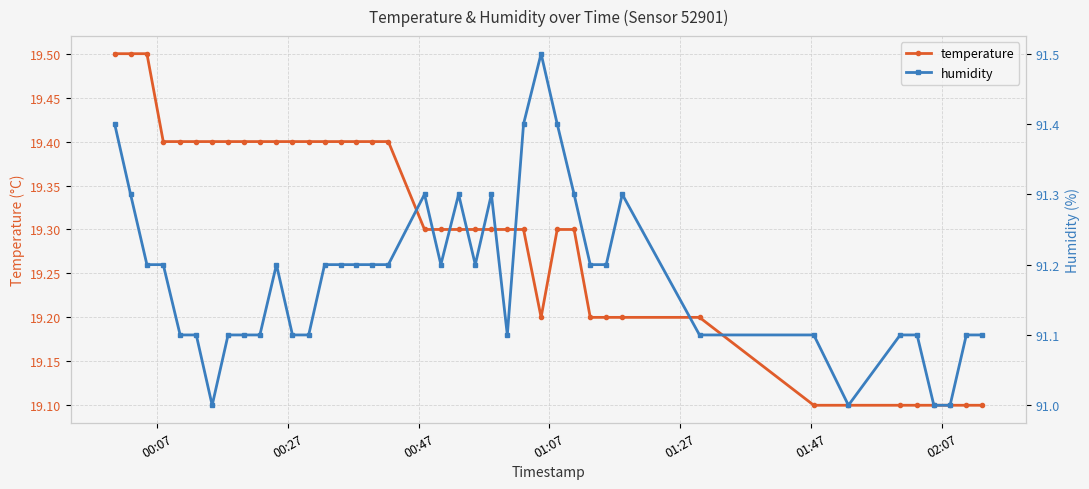

What is the highest value of the temperature series?

19.5